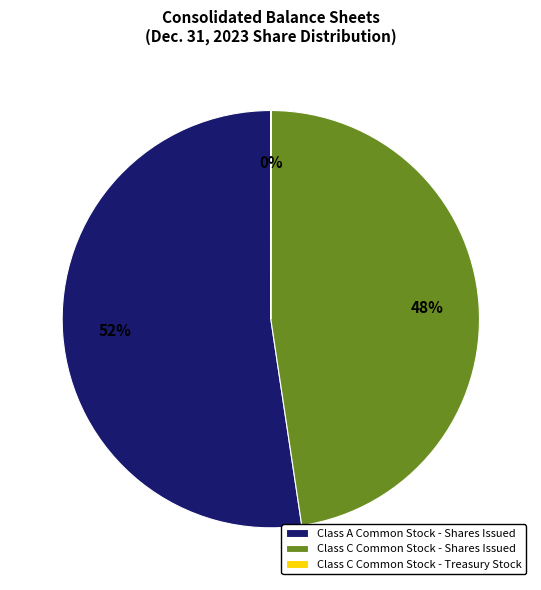

Which has a higher value, Class A Common Stock - Shares Issued or Class C Common Stock - Shares Issued?

Class A Common Stock - Shares Issued